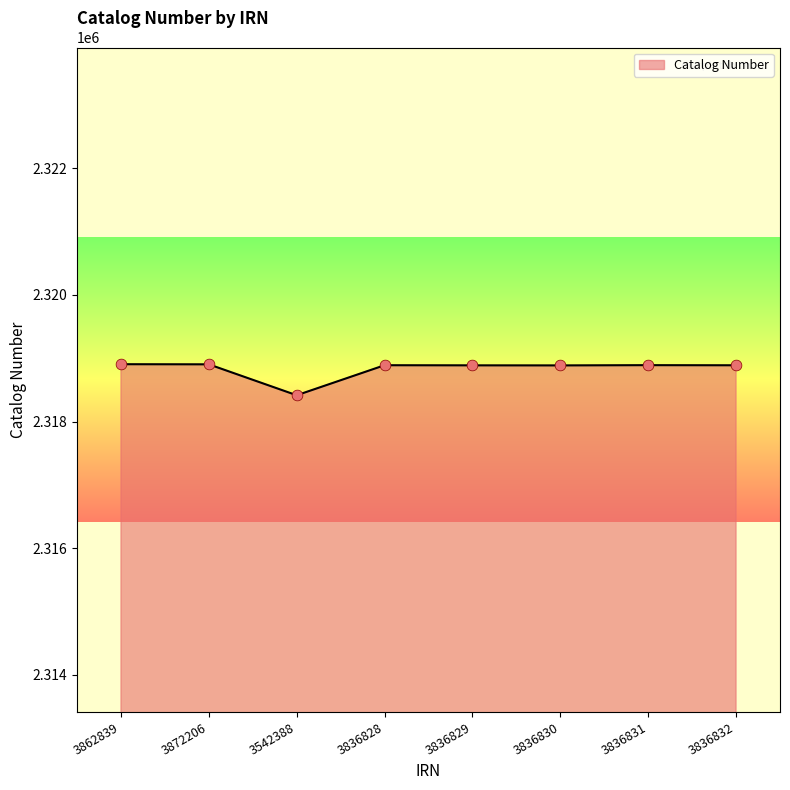

What is the change in value from 3872206 to 3836830?

-17